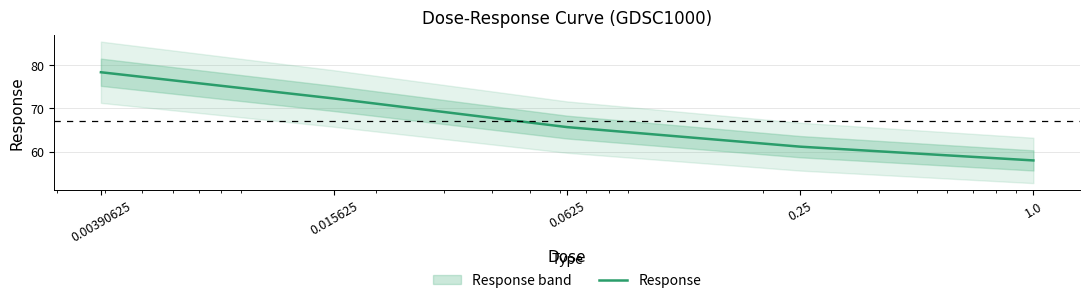

Which category has the lowest value across all series?

1.0